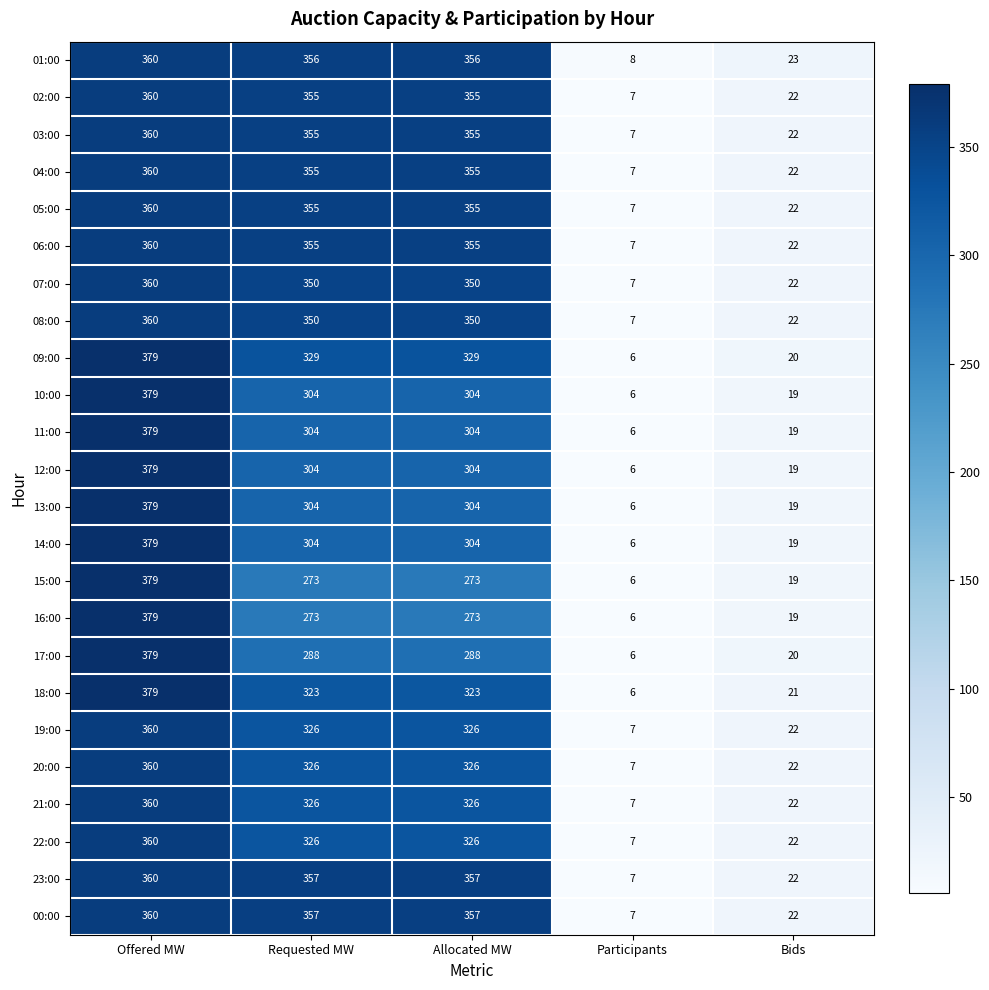

Count the number of categories in the chart.

5